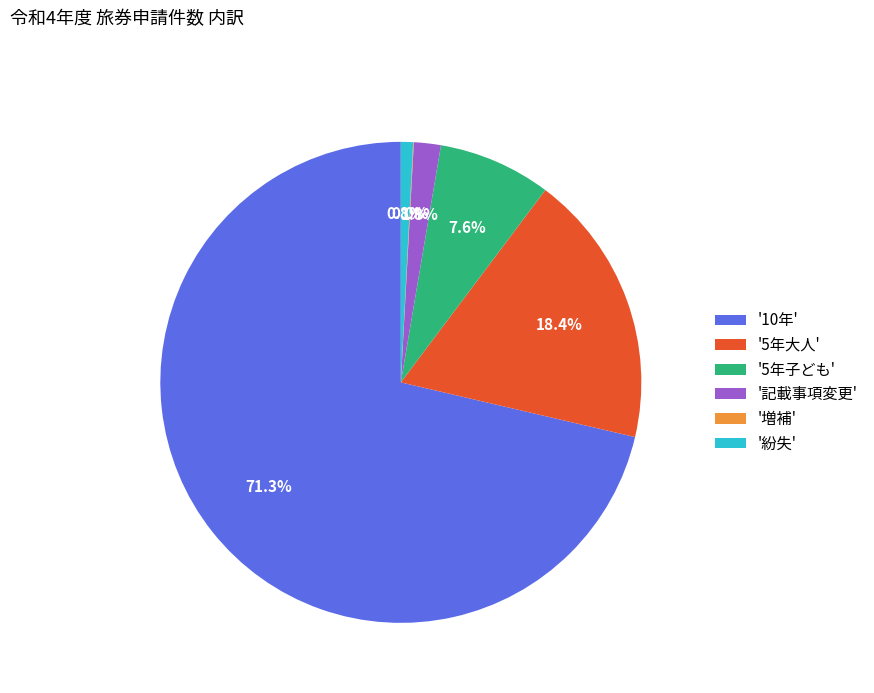

Do '10年' and '5年大人' together represent more than half of the pie?

Yes